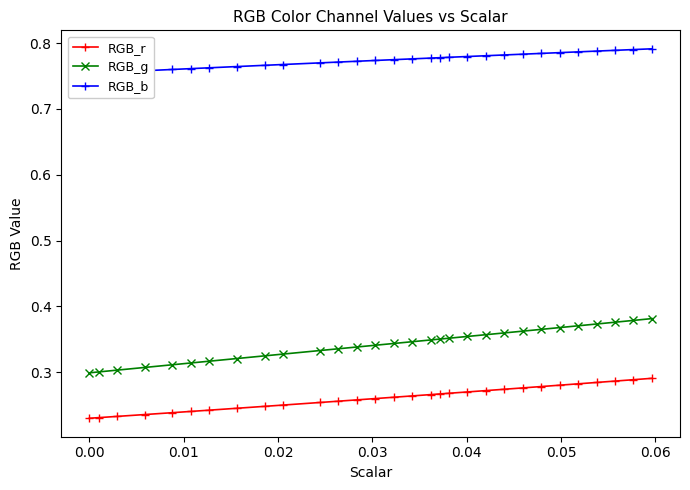

True or false: RGB_r and RGB_g intersect in this chart.

False